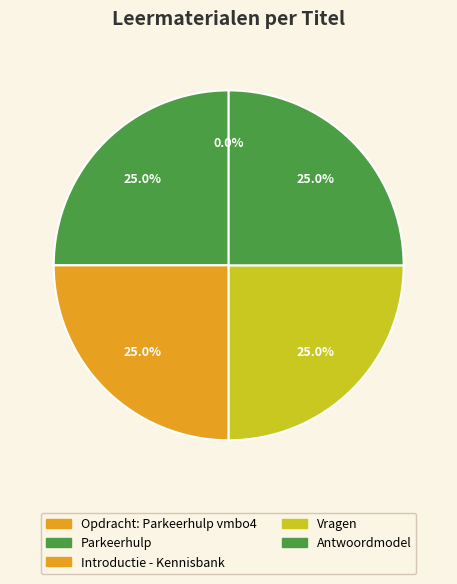

Which slice is the largest?

Antwoordmodel